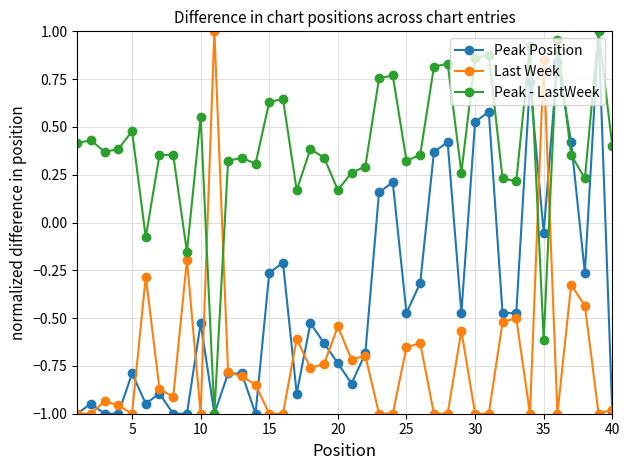

True or false: Peak Position has more than 0 interior local peaks.

True